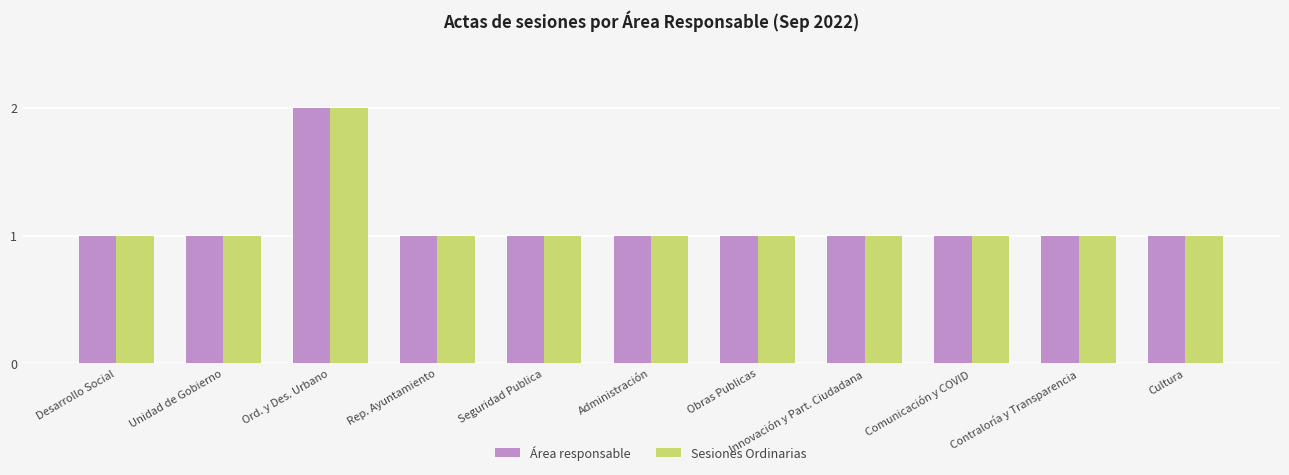

The Sesiones Ordinarias series shows 1 at Desarrollo Social. True or false?

True